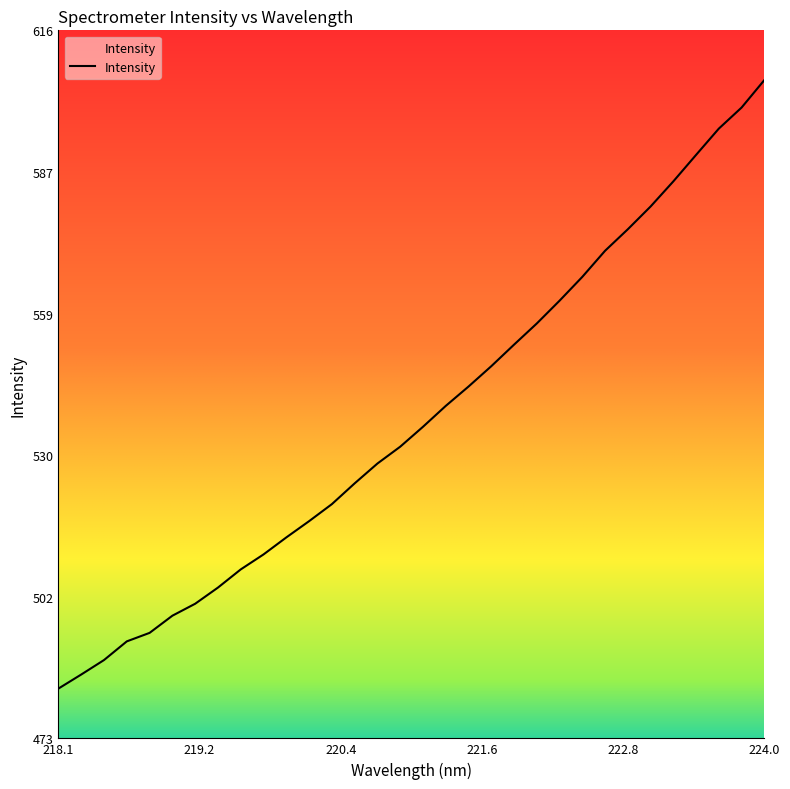

What is the maximum value shown in the chart?

606.1